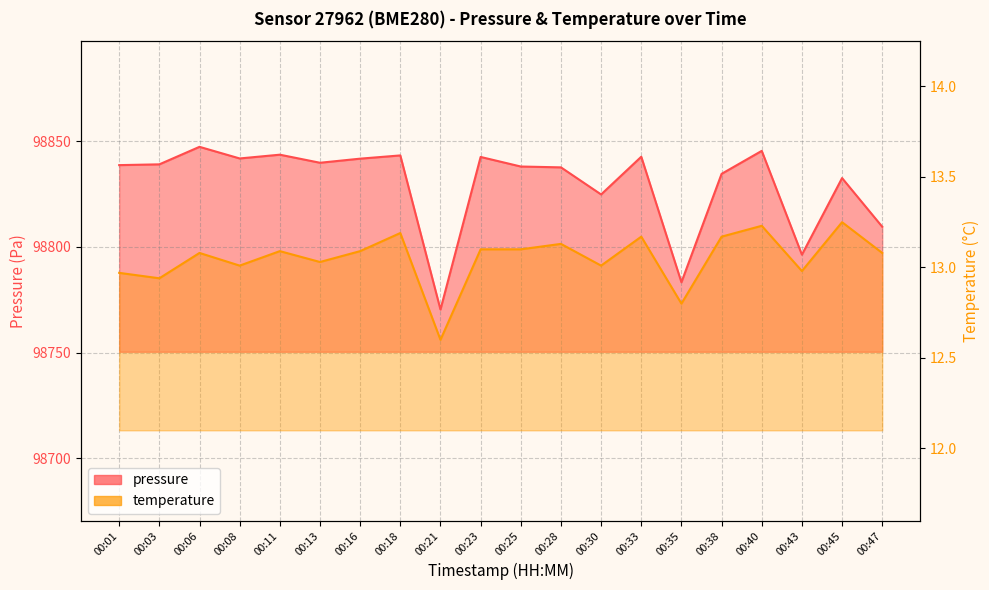

Where is temperature nearest to the value 12?

00:21